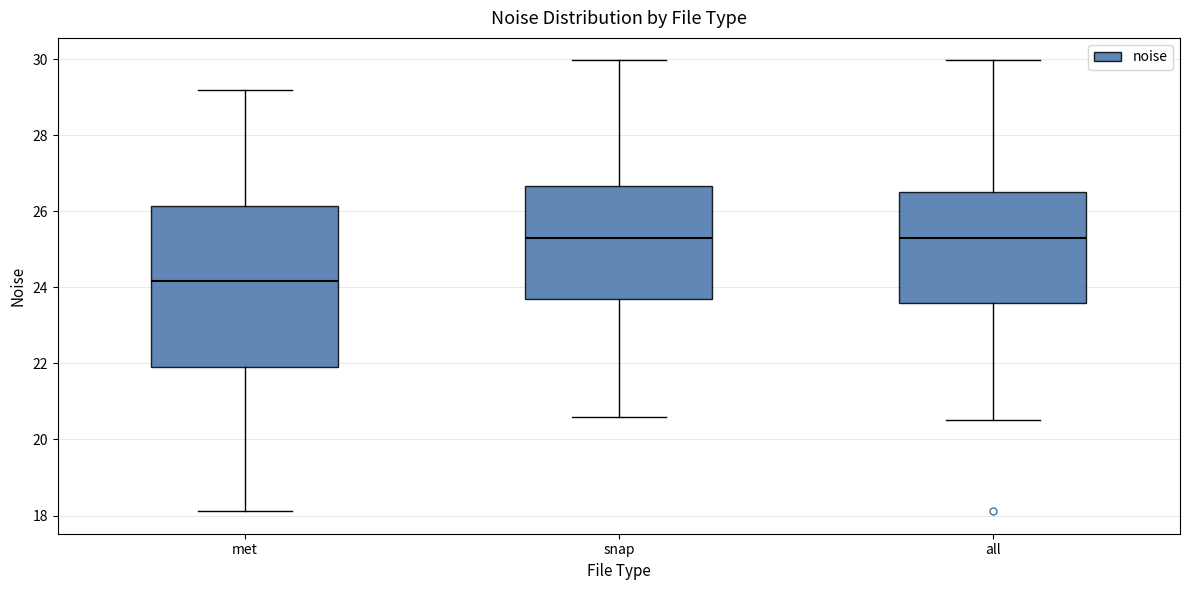

Which box is the tallest, from its lower edge to its upper edge?

met